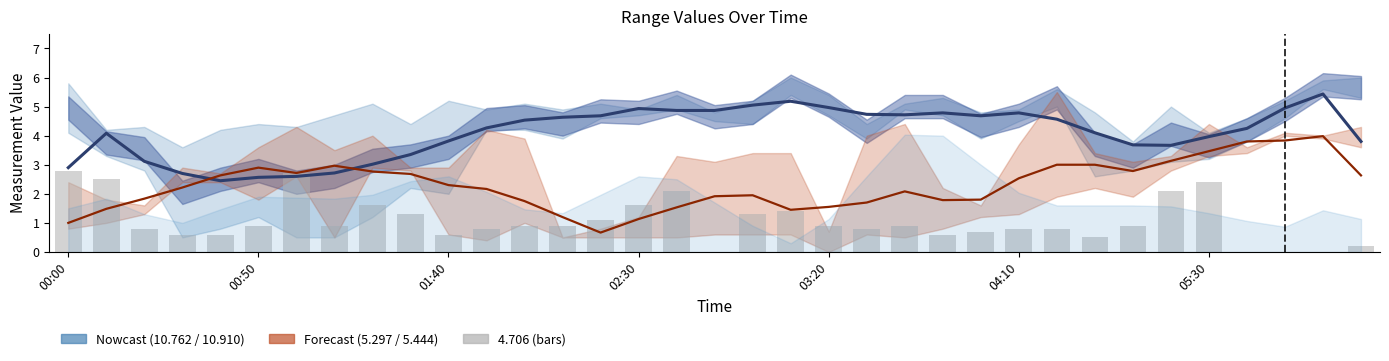

What is the total value across all series at 2002/12/26 02:40?

18.9